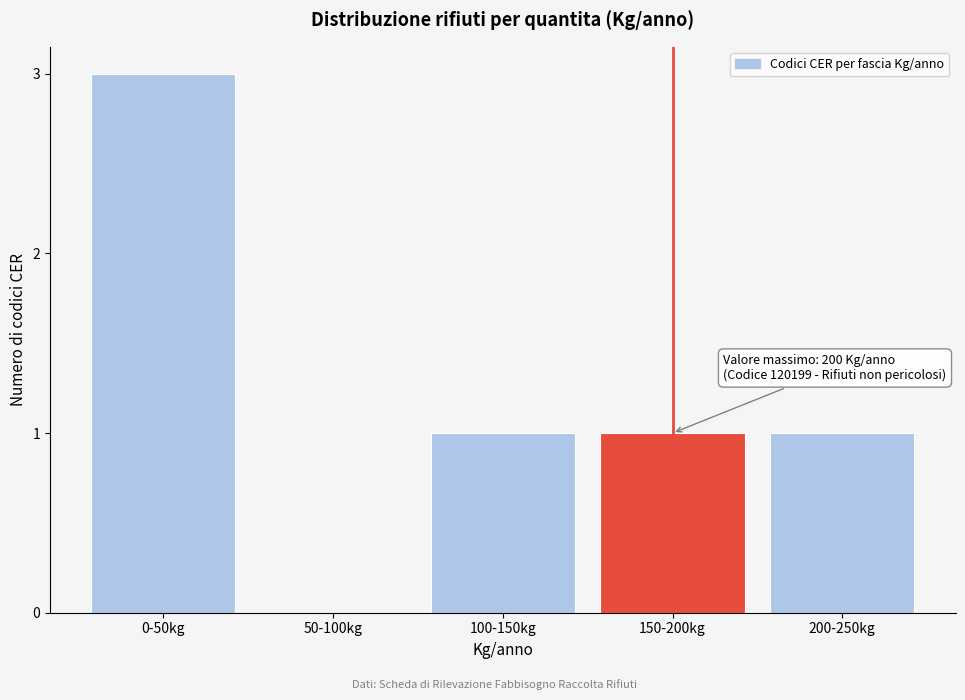

Reading left to right, what are all the values shown in this chart?

0-50kg=3	50-100kg=0	100-150kg=1	150-200kg=1	200-250kg=1